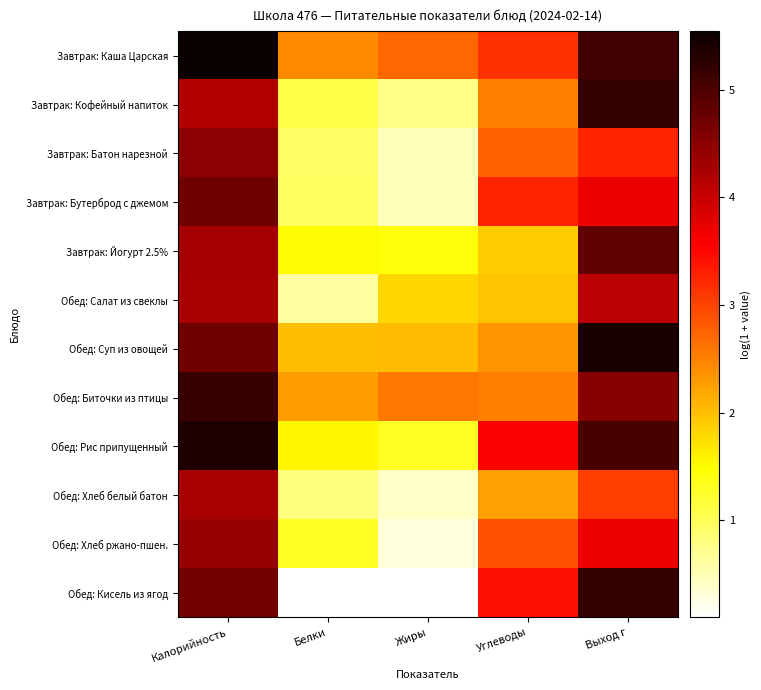

At how many categories does at least one series exceed 1?

5